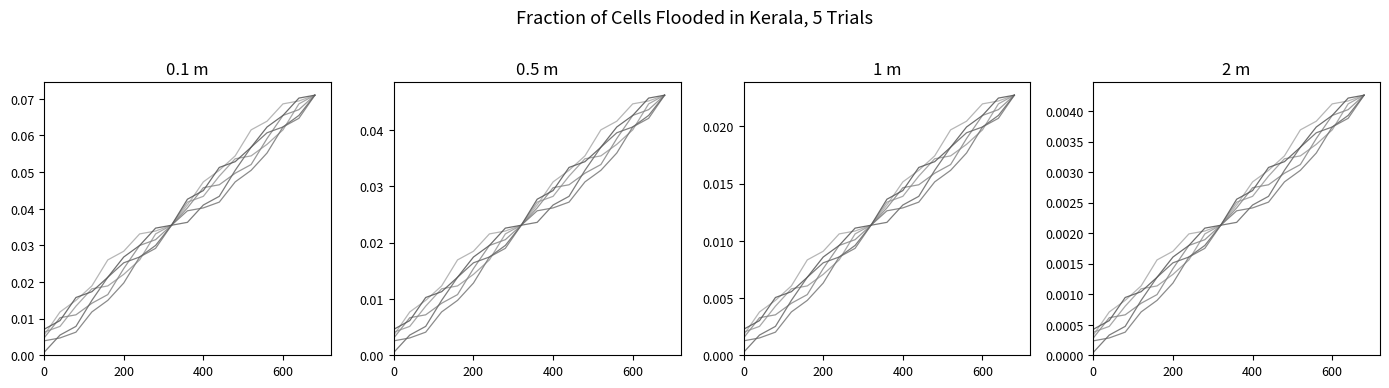

True or false: col_7 has a value of 0.0 at 6.

False